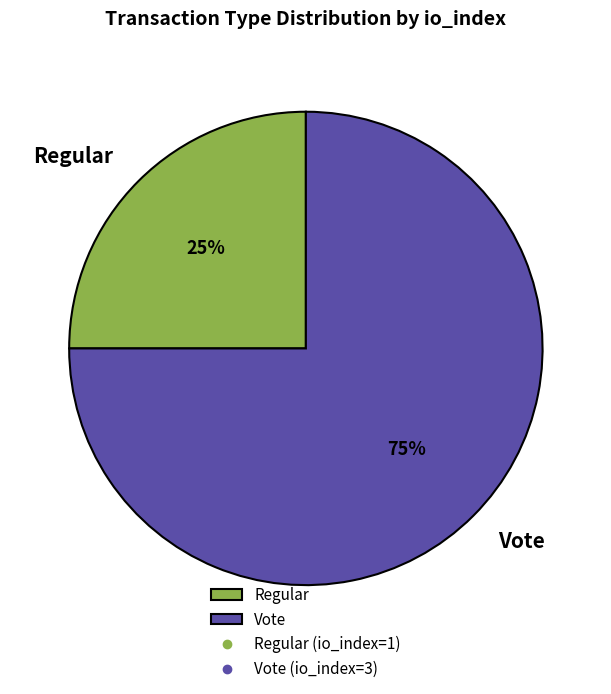

Combined, do Regular and Vote account for over 50%?

Yes